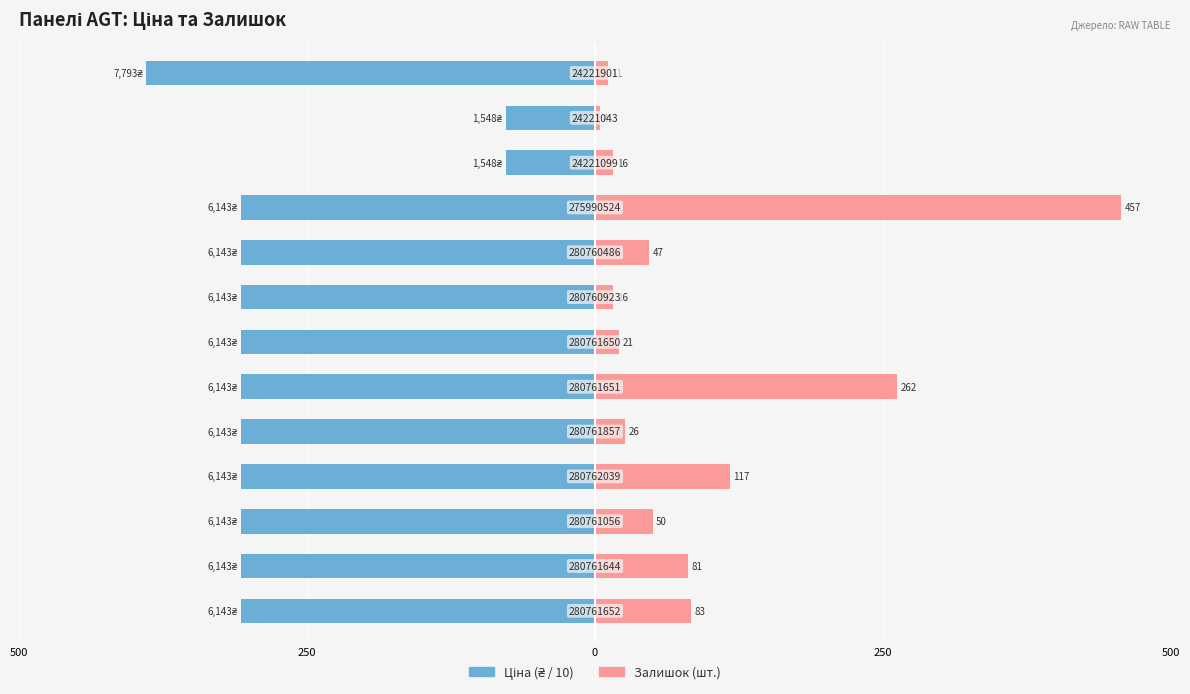

The Ціна series shows -505.5 at 6. True or false?

False